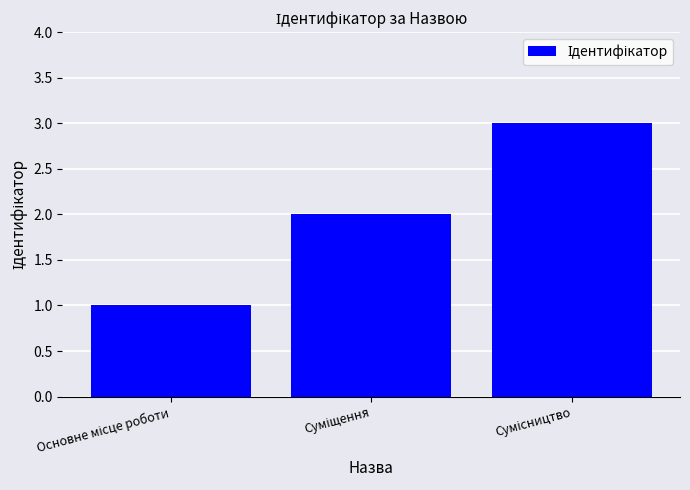

Reading right to left, list all the values displayed in this chart.

3	2	1